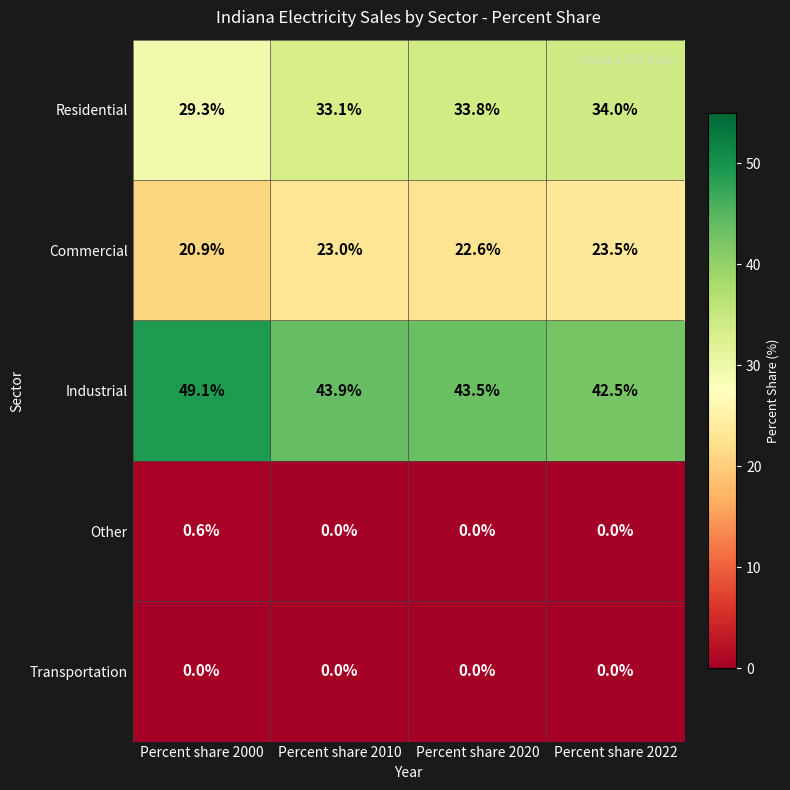

Rank the series by their maximum value, from lowest to highest.

Transportation, Other, Commercial, Residential, Industrial